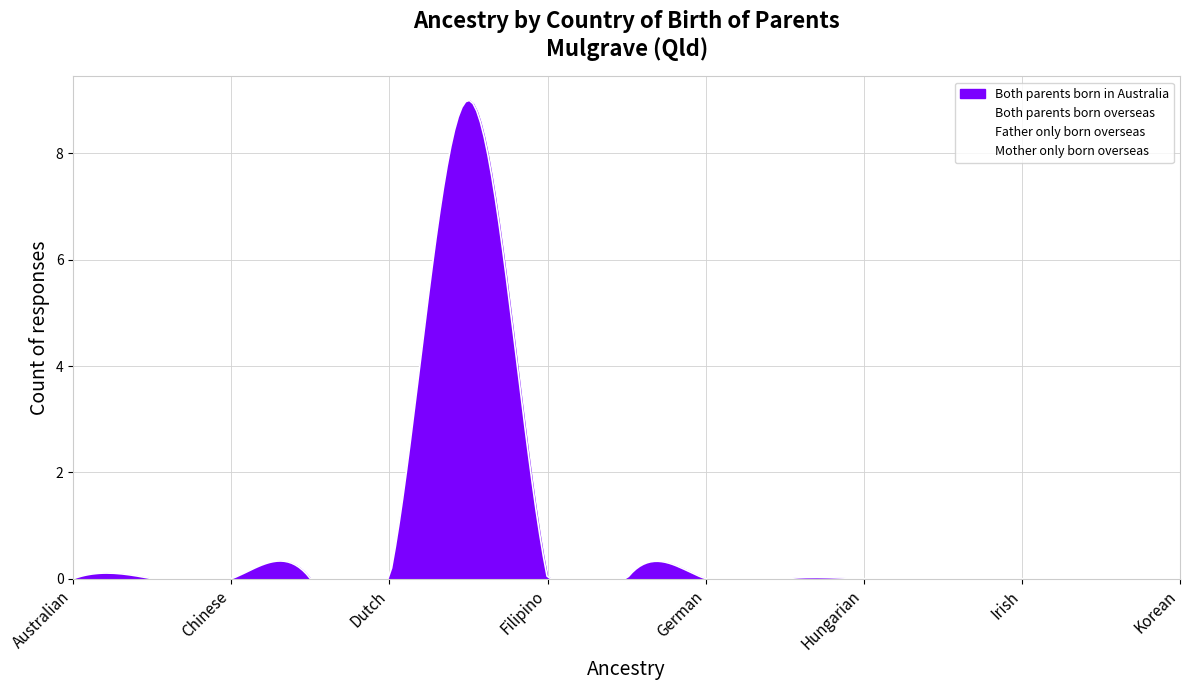

Which category has the highest value across all series?

English